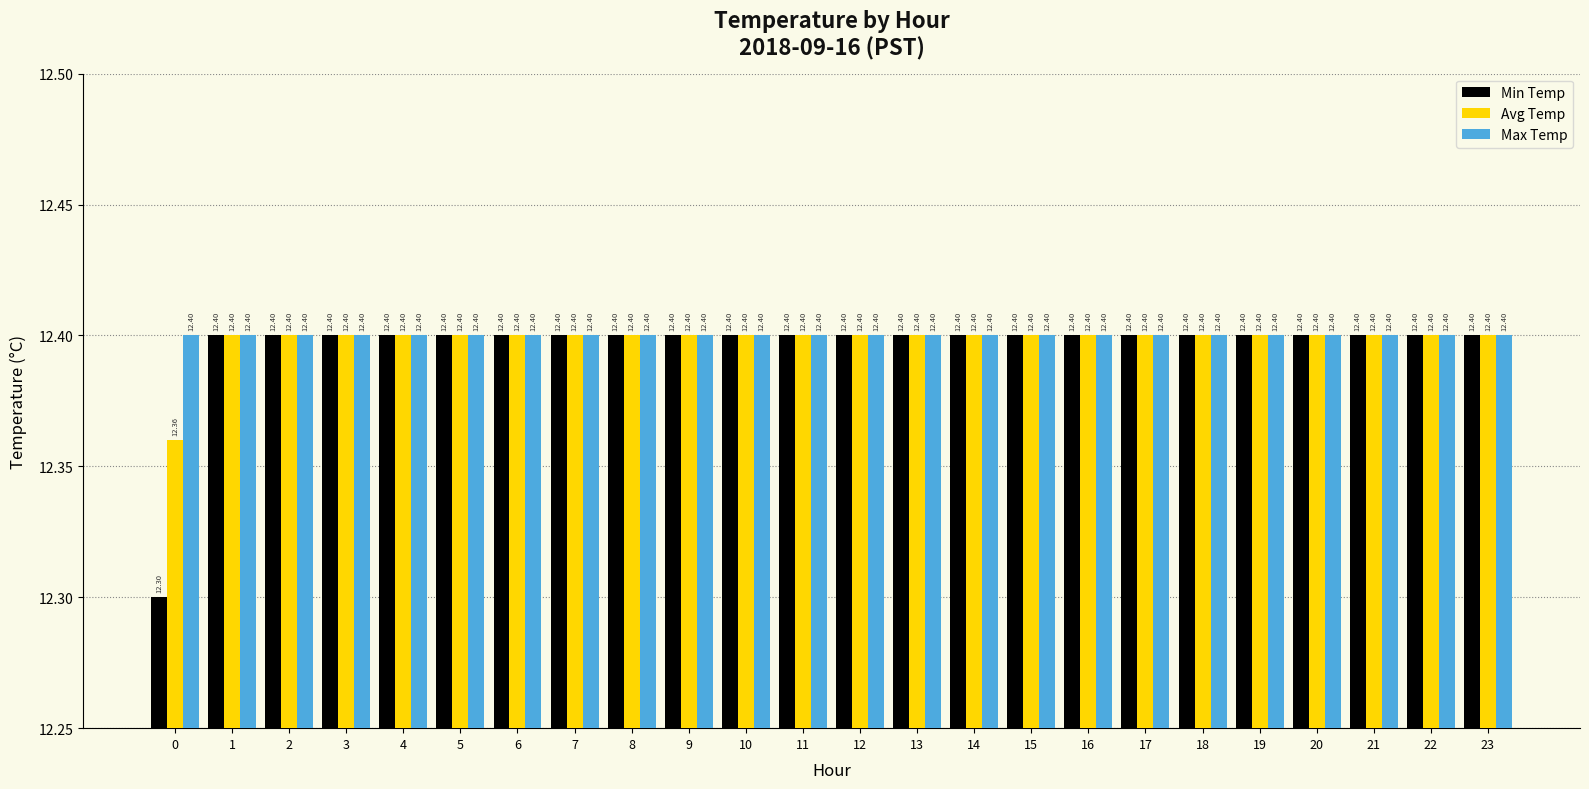

Which series has the largest total across all categories?

Max Temp